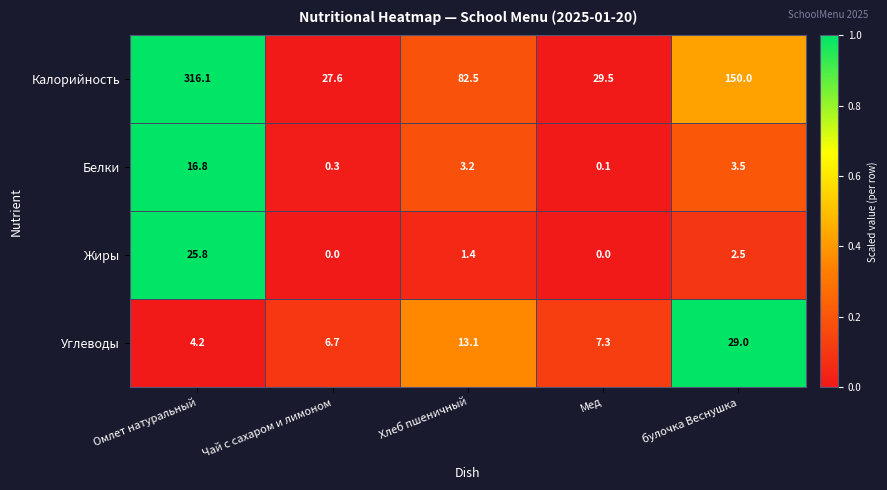

What is the difference between the second highest and second lowest values in the Жиры series?

2.5